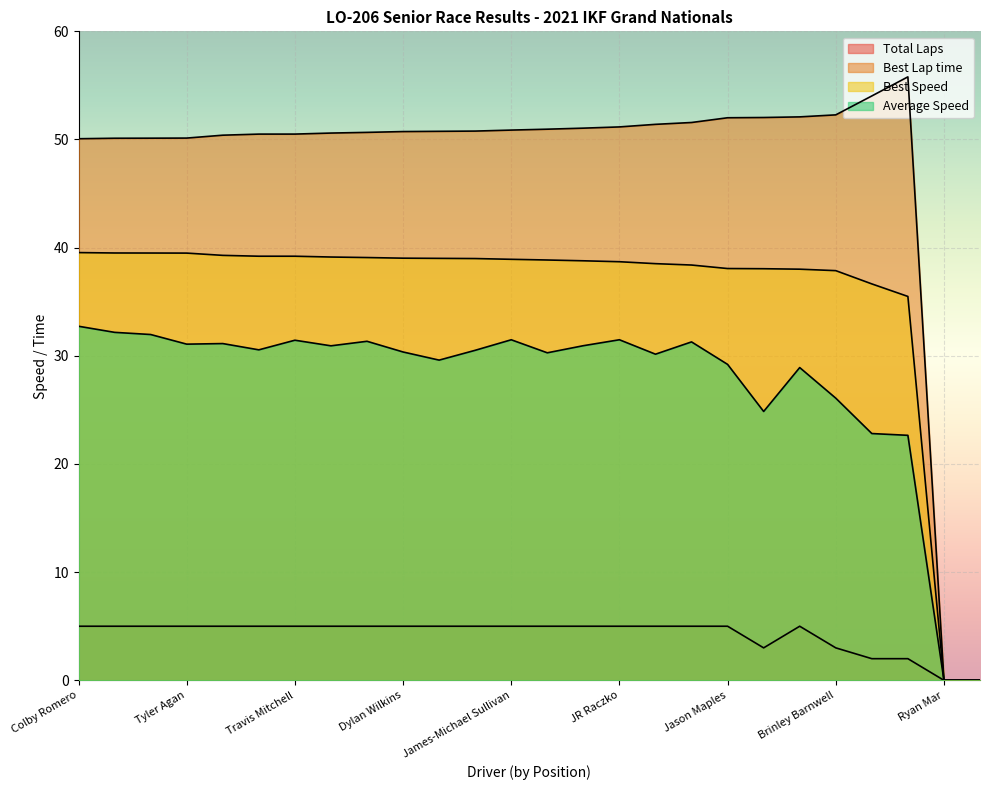

At which label is Best Speed closest to 19?

Boden Barnwell